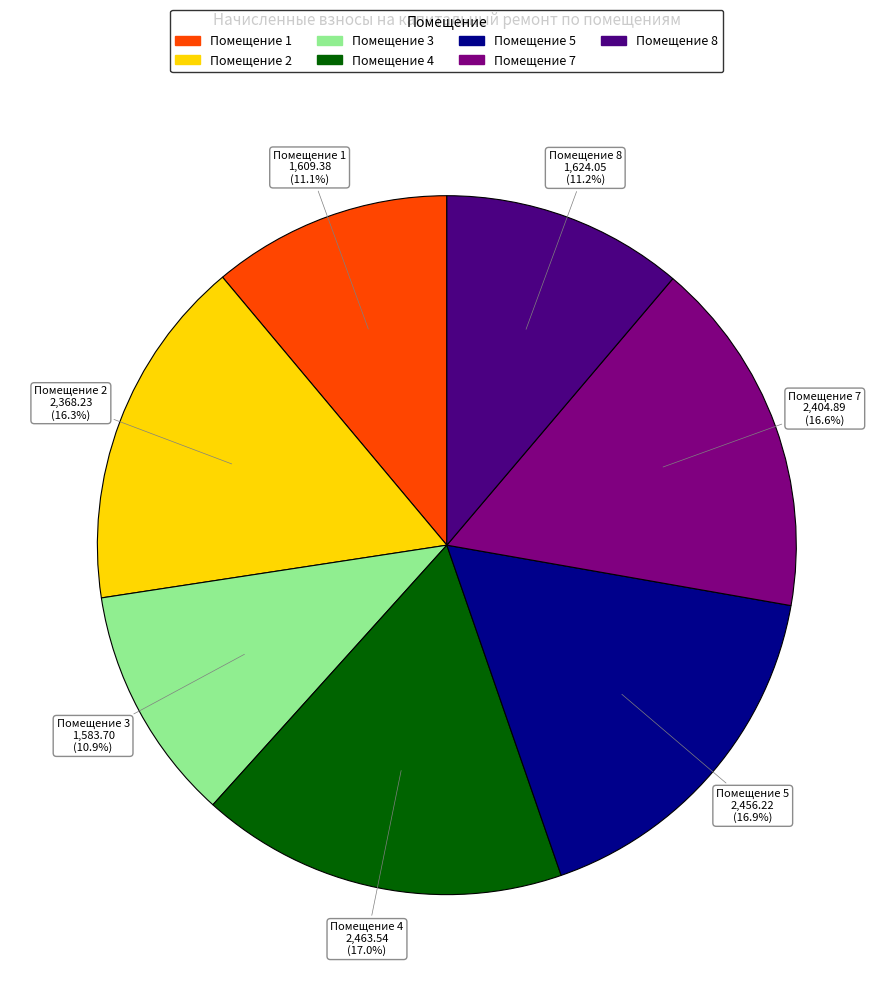

How many segments does this pie chart have?

7